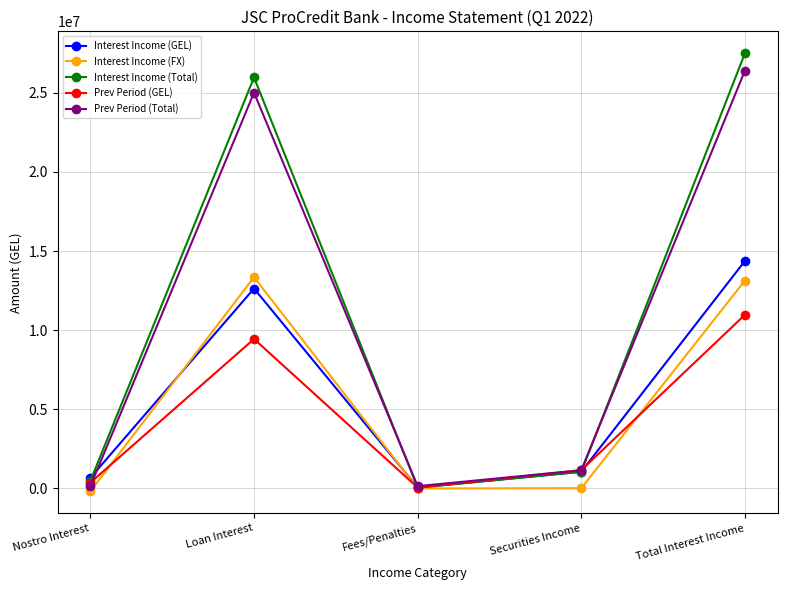

Which series has the widest spread of values?

Interest Income (Total)